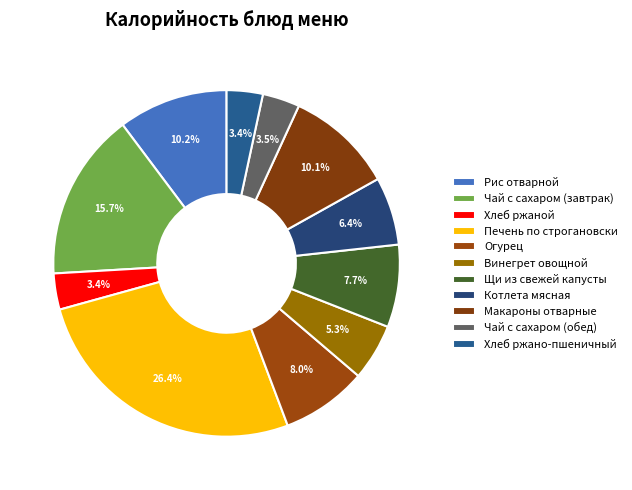

Rank the categories by value from highest to lowest.

Печень по строгановски, Чай с сахаром (завтрак), Рис отварной, Макароны отварные, Огурец, Щи из свежей капусты, Котлета мясная, Винегрет овощной, Чай с сахаром (обед), Хлеб ржаной, Хлеб ржано-пшеничный